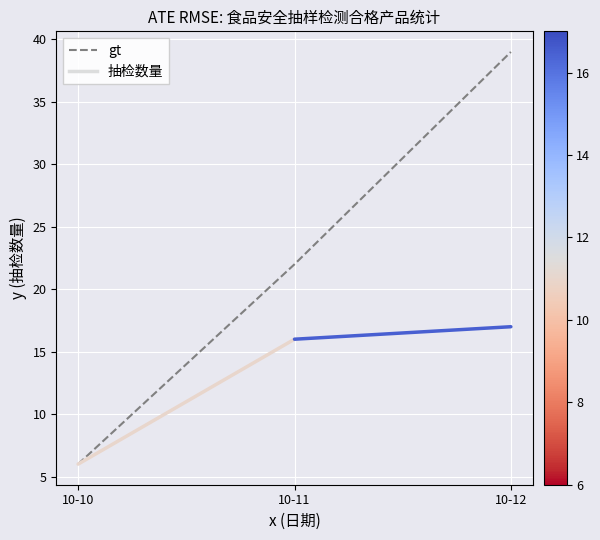

True or false: the data shows 2 at 10-10.

False